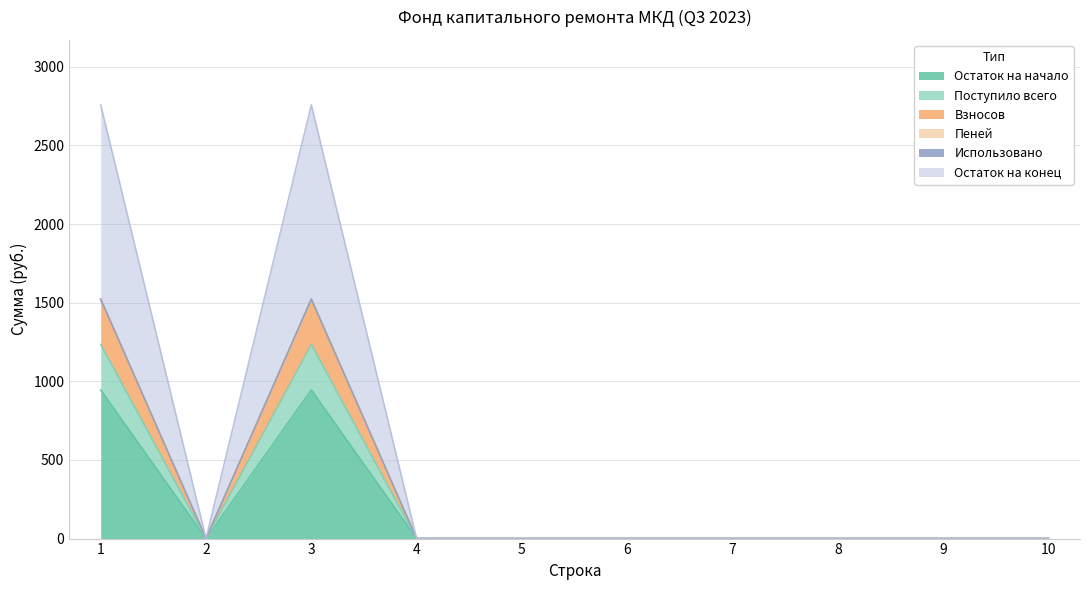

How many lines are shown in the chart?

6